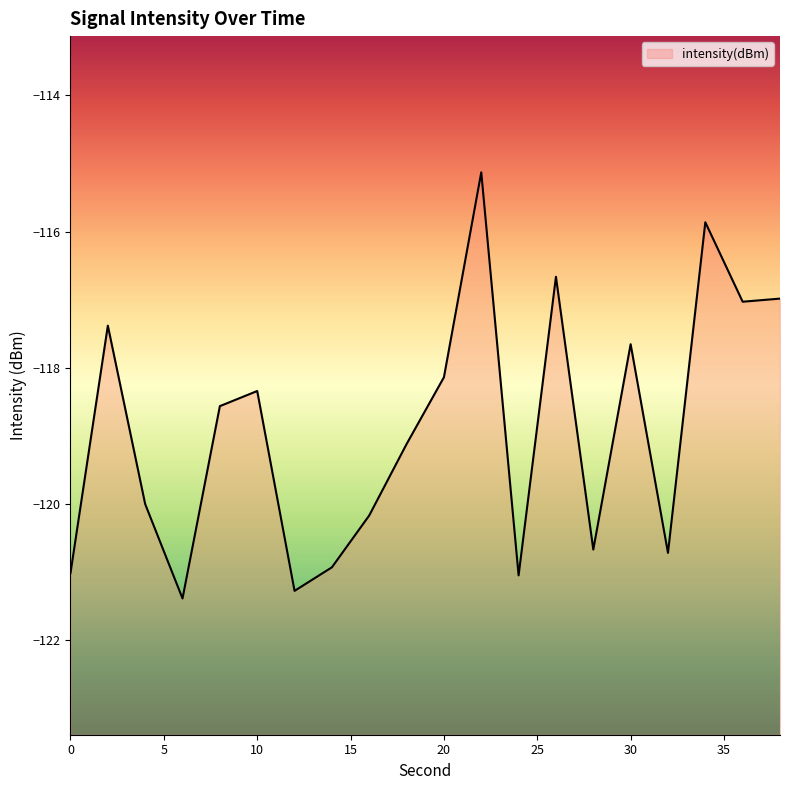

What is the value of the 5th point from the left?

-118.6